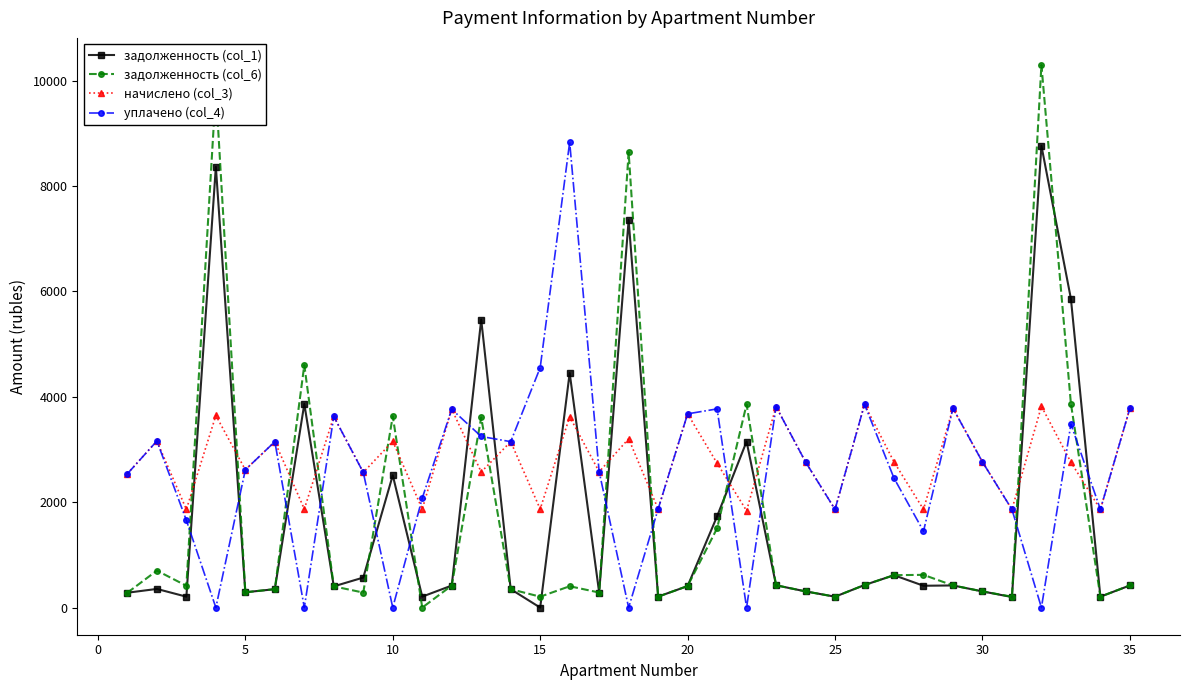

Which series has the widest spread of values?

задолженность (col_6)